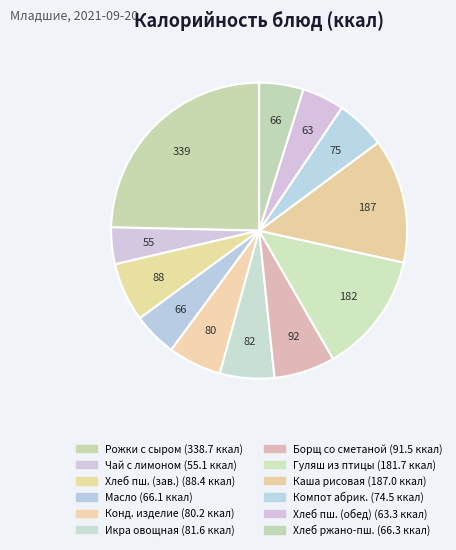

Count the number of slices in the pie.

12